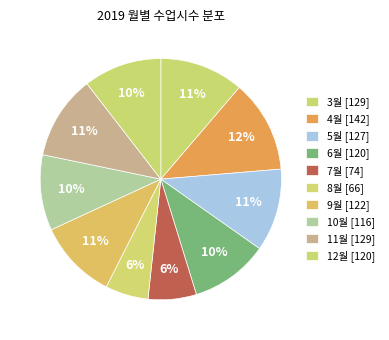

Count the number of slices in the pie.

10